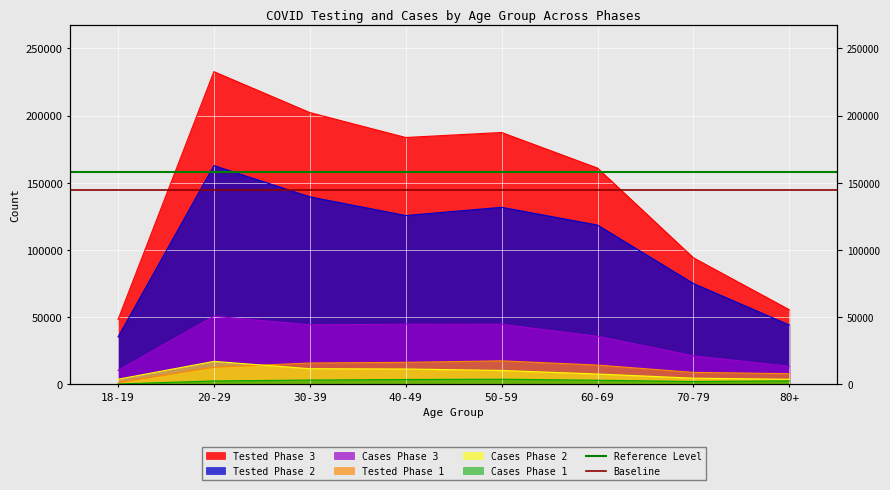

The Baseline series shows 202573.1 at 18-19. True or false?

False